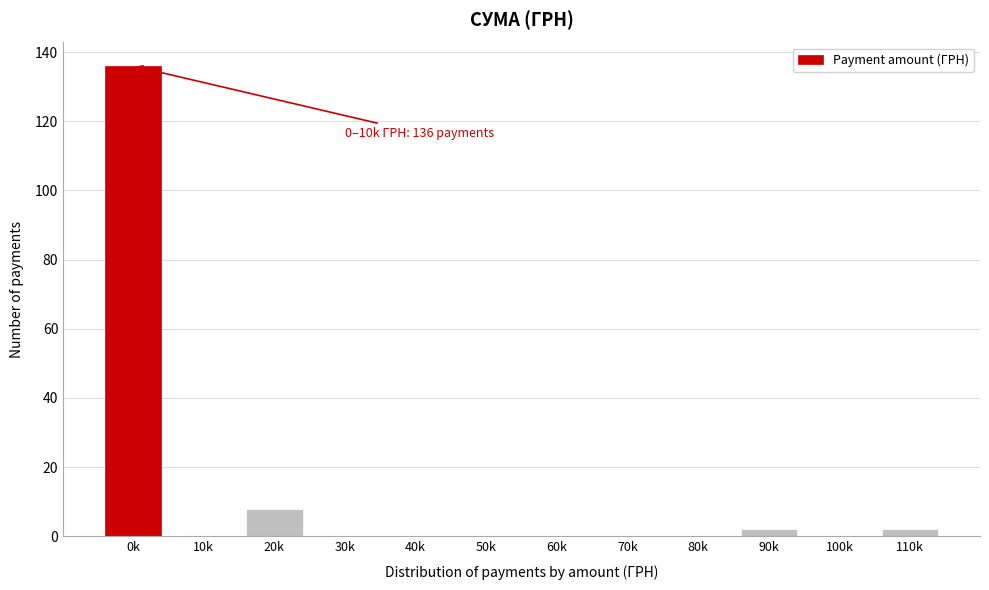

Reading left to right, list all the values displayed in this chart.

0k=136	10k=0	20k=8	30k=0	40k=0	50k=0	60k=0	70k=0	80k=0	90k=2	100k=0	110k=2